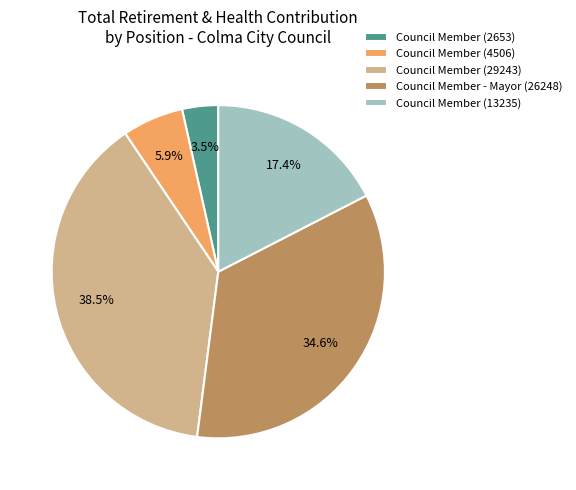

How many segments does this pie chart have?

5